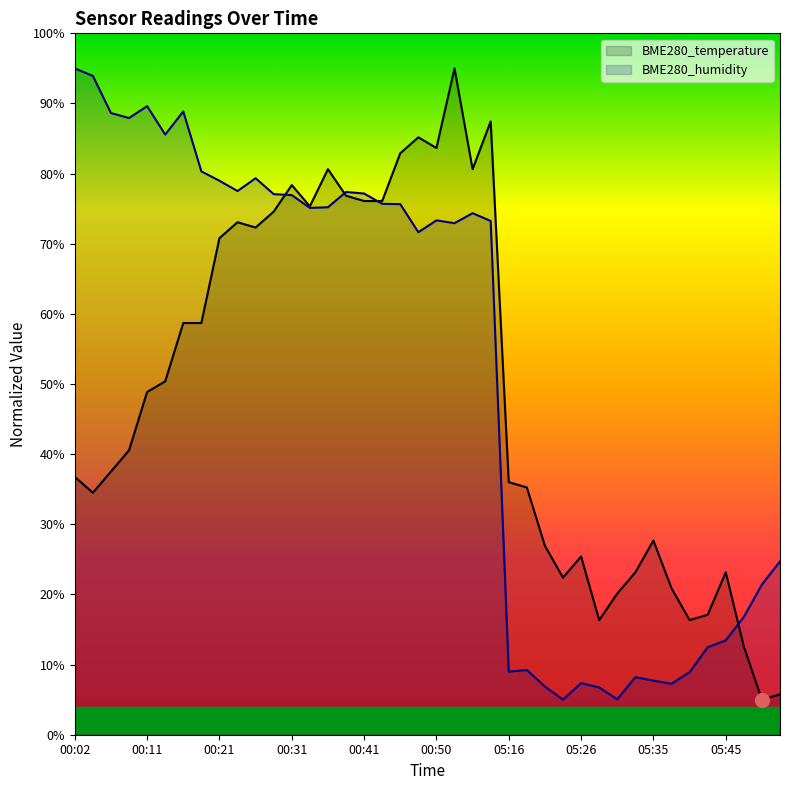

At how many categories does at least one series exceed 67?

24